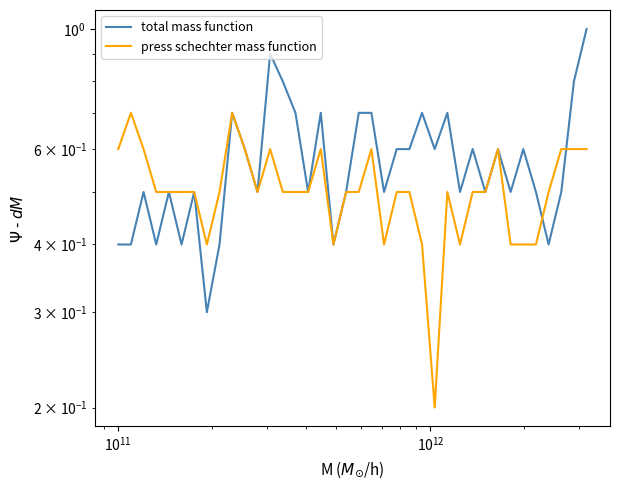

How many times do press schechter mass function and total mass function cross each other?

2